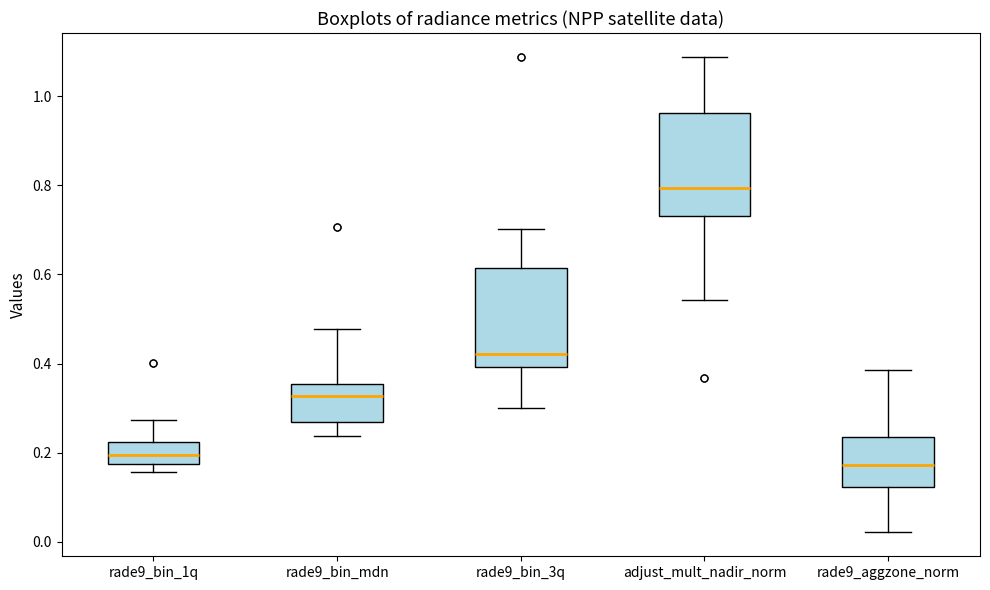

Reading left to right, read every box against the y-axis: the position of its median line, the range the box covers, and the ends of its whiskers. The values are not printed on the chart, so give them approximately, as read against the axis.

rade9_bin_1q: median 0.20, box 0.18 to 0.22, whiskers 0.16 to 0.28
rade9_bin_mdn: median 0.32, box 0.26 to 0.36, whiskers 0.24 to 0.48
rade9_bin_3q: median 0.42, box 0.40 to 0.62, whiskers 0.30 to 0.70
adjust_mult_nadir_norm: median 0.80, box 0.74 to 0.96, whiskers 0.54 to 1.08
rade9_aggzone_norm: median 0.18, box 0.12 to 0.24, whiskers 0.02 to 0.38